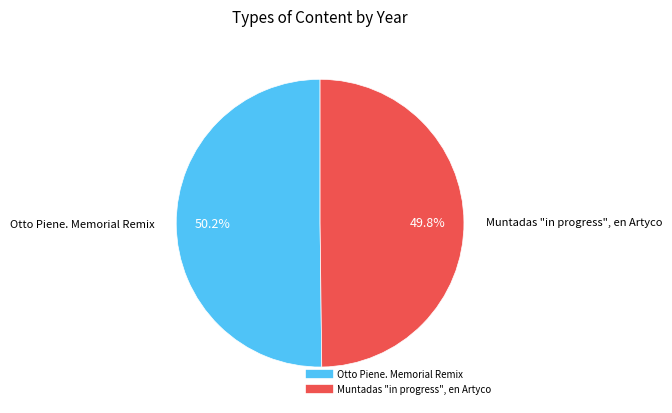

Is there any slice that represents more than half of the pie?

Yes